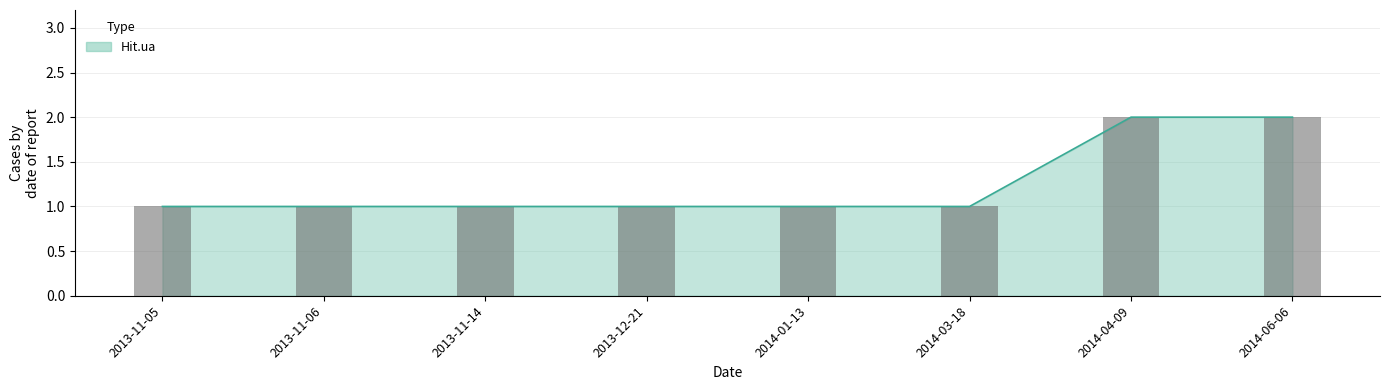

Is it true that the value at 2014-03-18 is 1?

True